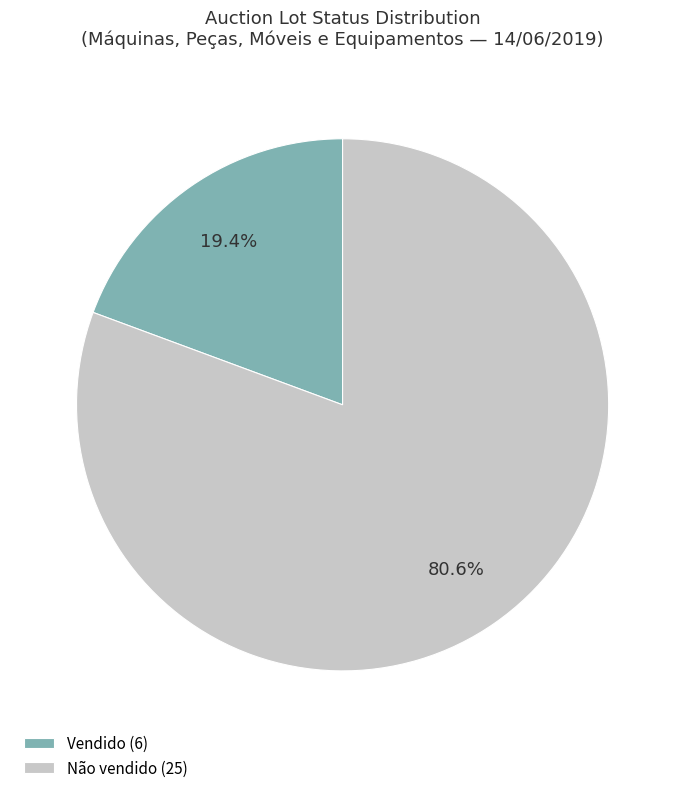

Is it true that Vendido is 11% of the pie?

False